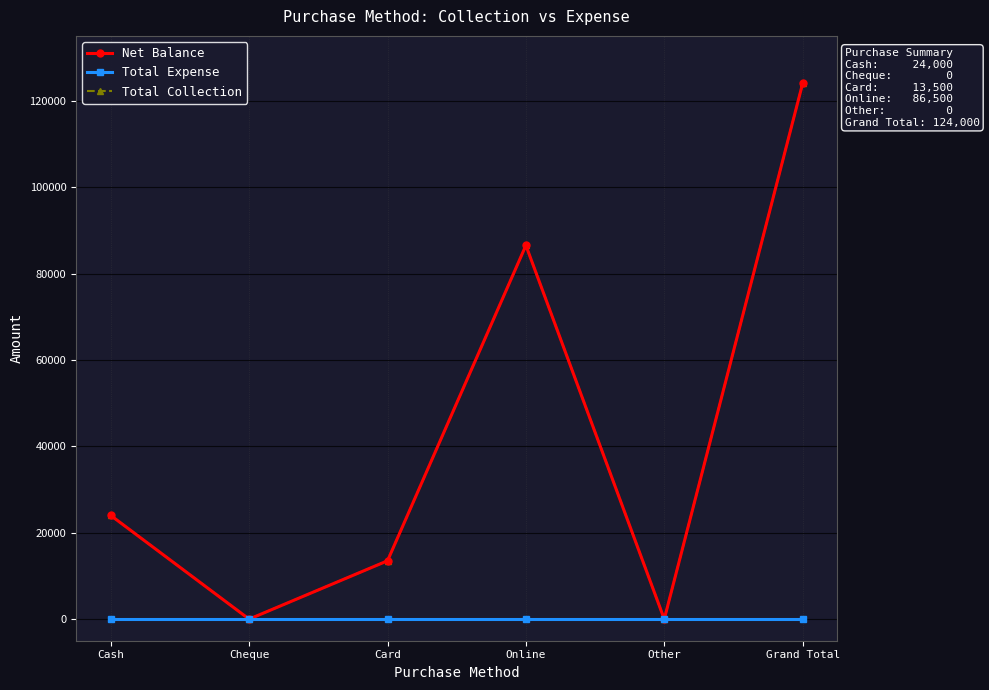

Does the chart have visible grid lines?

Yes